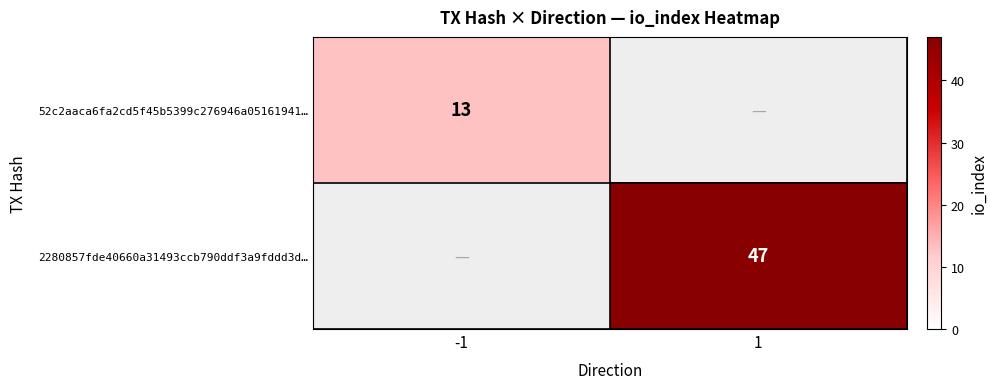

True or false: 2280857fde40660a31493ccb790ddf3a9fddd3d… has a value of 47 at 1.

True